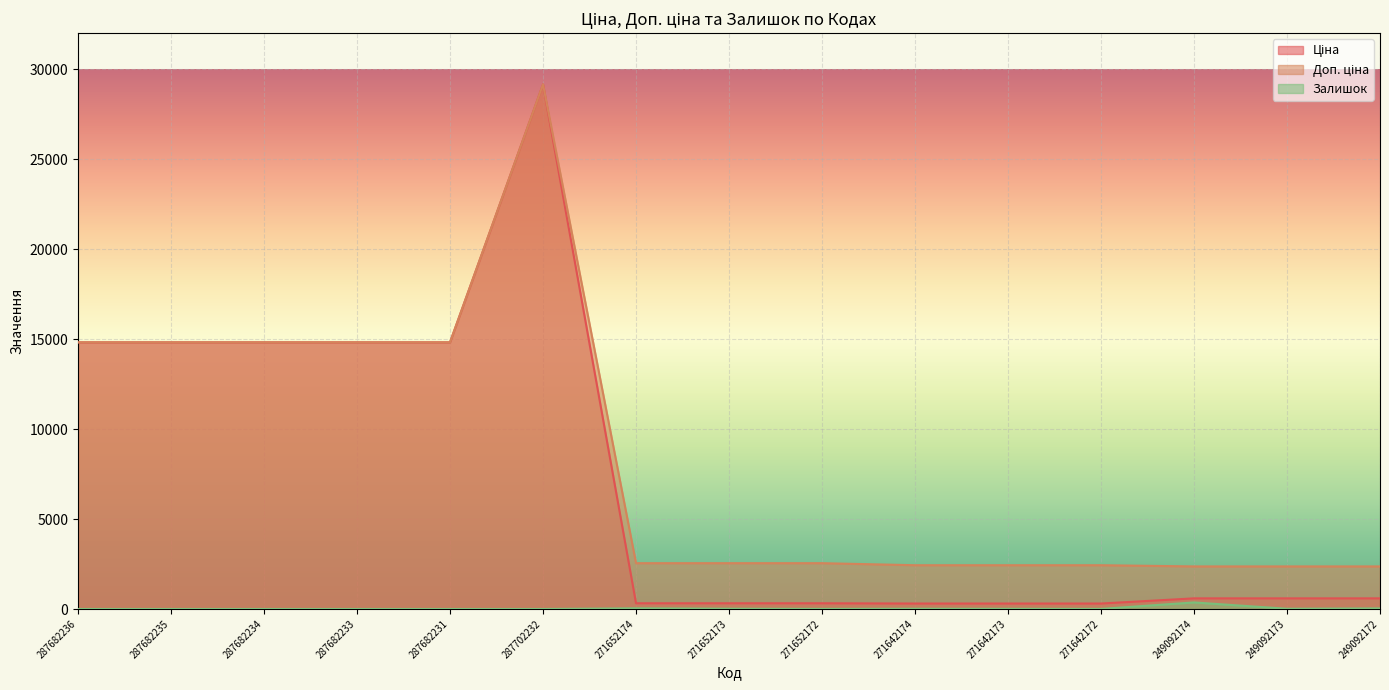

Rank the series by their maximum value, from highest to lowest.

Ціна, Доп. ціна, Залишок